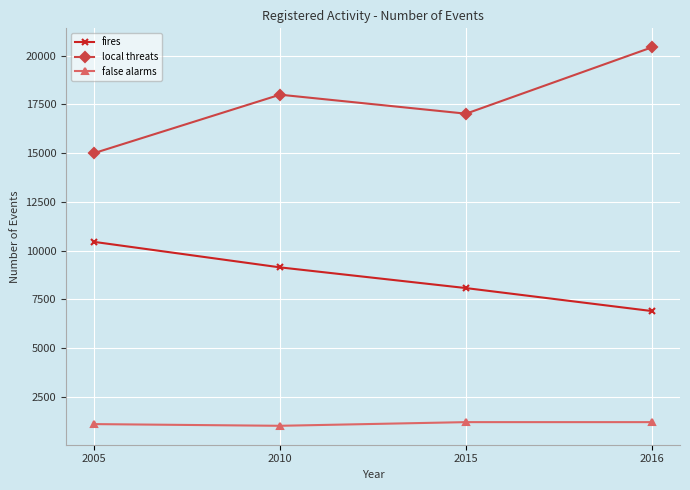

What is the spread (max minus min) of values at 2010?

16973